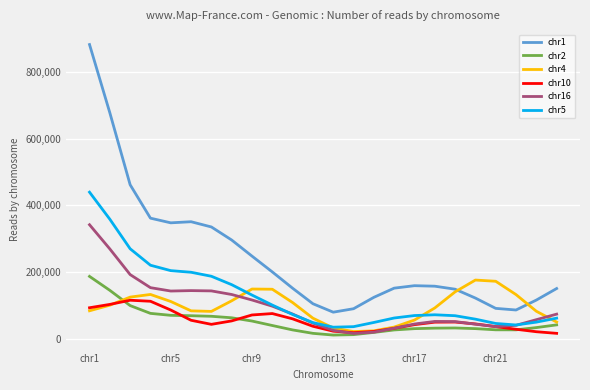

True or false: chr16 and chr1 intersect in this chart.

False